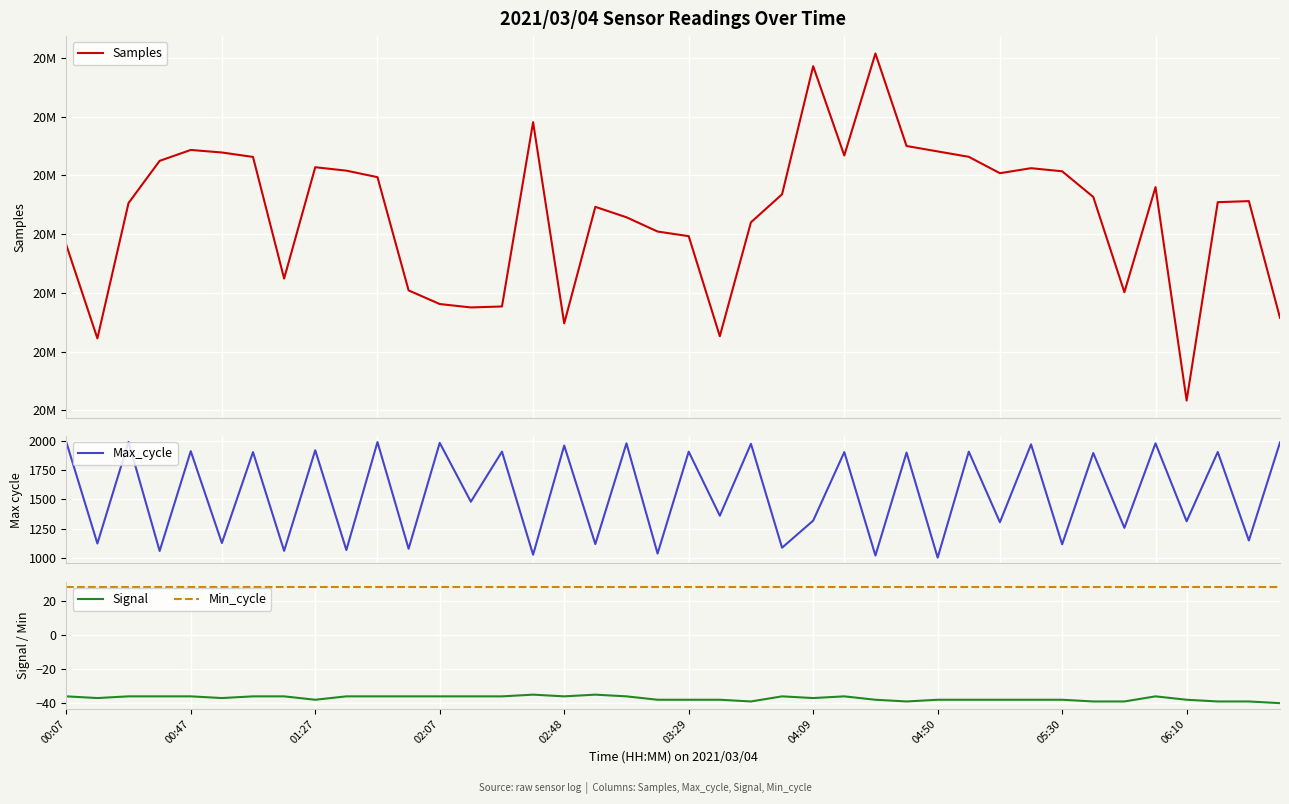

What is the maximum value for Min_cycle?

28